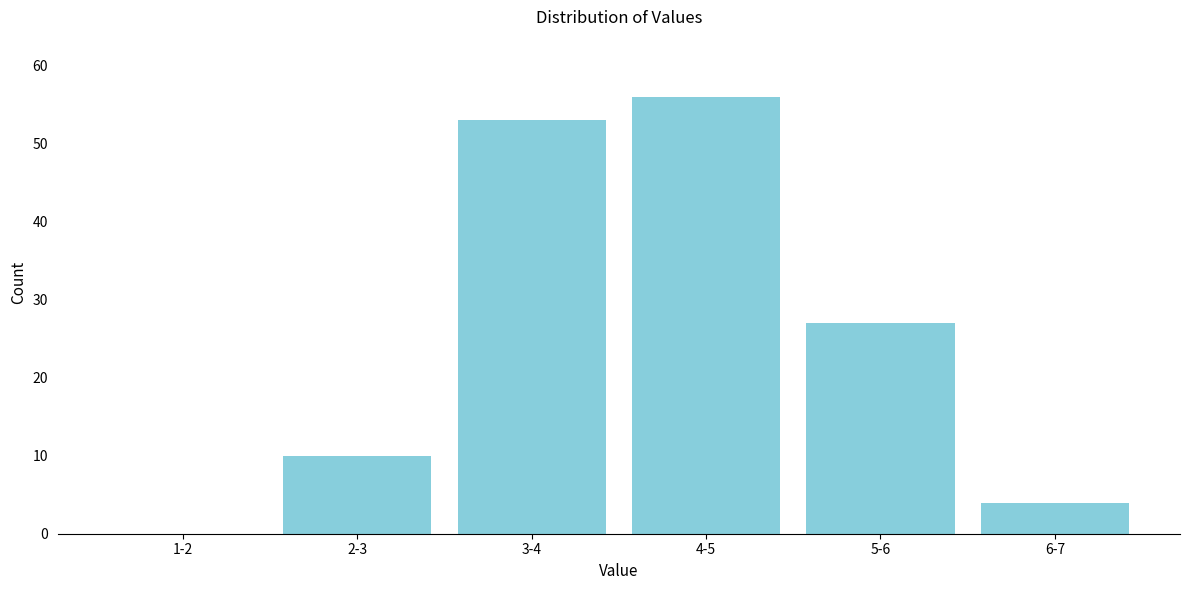

Reading left to right, what are all the values shown in this chart?

1-2=0	2-3=10	3-4=53	4-5=56	5-6=27	6-7=4